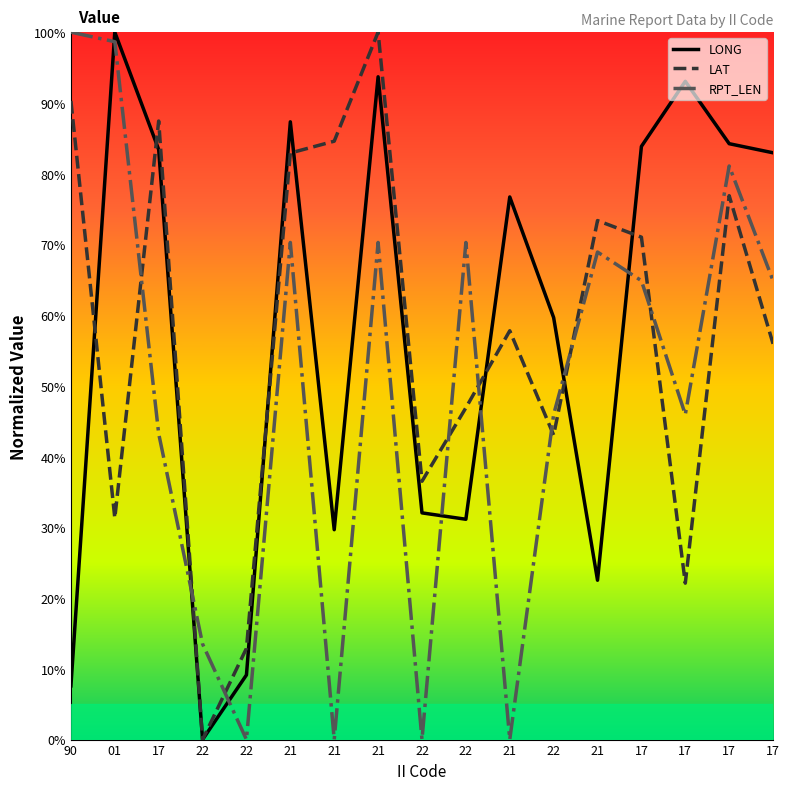

How many intersections are there between RPT_LEN and LONG?

7